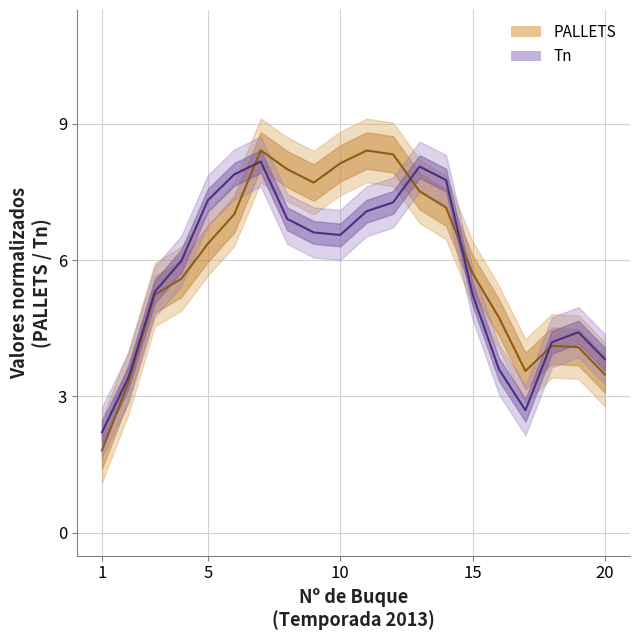

True or false: Tn (line) and PALLETS (line) cross at least once.

True